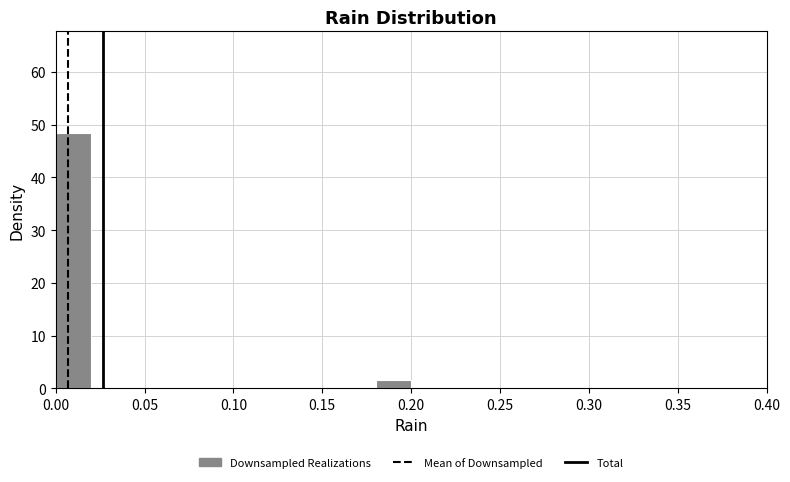

Over which range of the x-axis is the bar tallest?

0.00 to 0.02